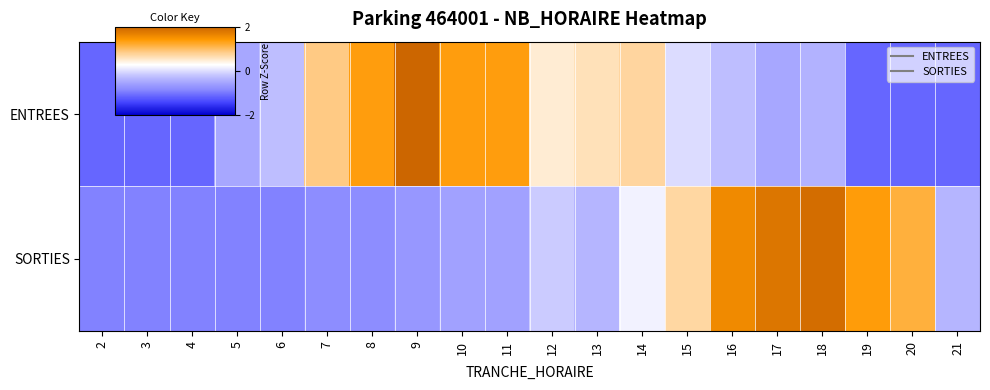

Which series has the widest spread of values?

ENTREES